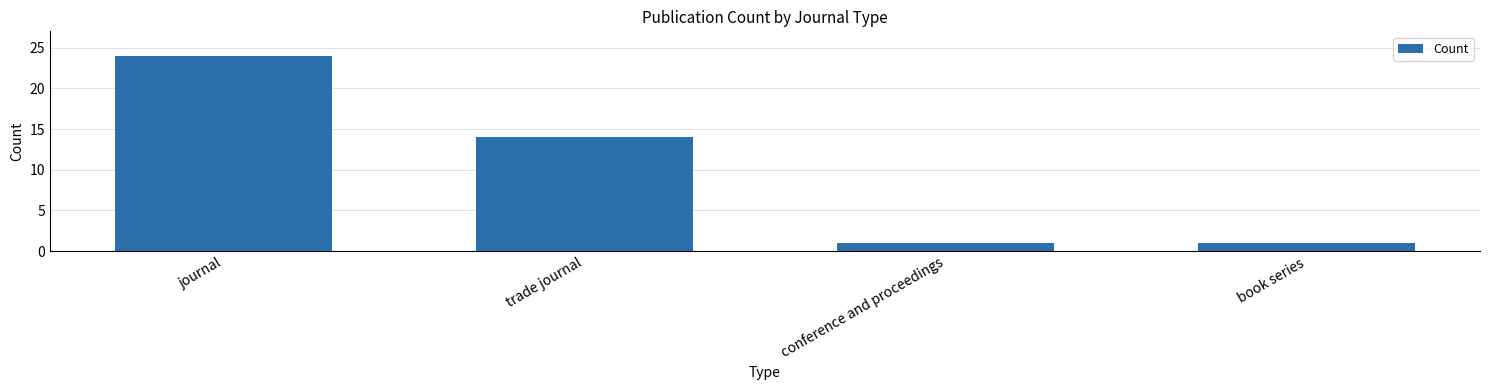

Which label corresponds to the largest value in the chart?

journal